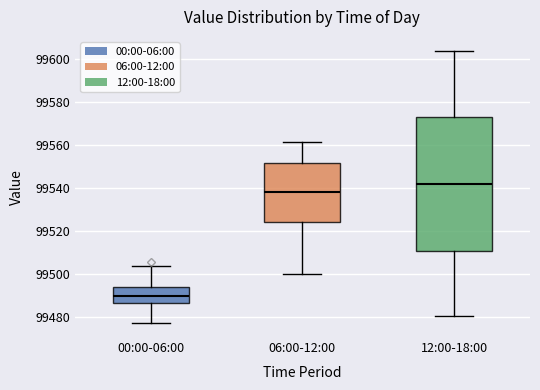

Reading left to right, transcribe this box plot: for each box, give where its median line is, the range the box spans, and where its two whiskers end, as read against the y-axis. The values are not printed on the chart, so give them approximately, as read against the axis.

00:00-06:00: median 99490, box 99486 to 99494, whiskers 99476 to 99504
06:00-12:00: median 99538, box 99524 to 99552, whiskers 99500 to 99562
12:00-18:00: median 99542, box 99510 to 99572, whiskers 99480 to 99604